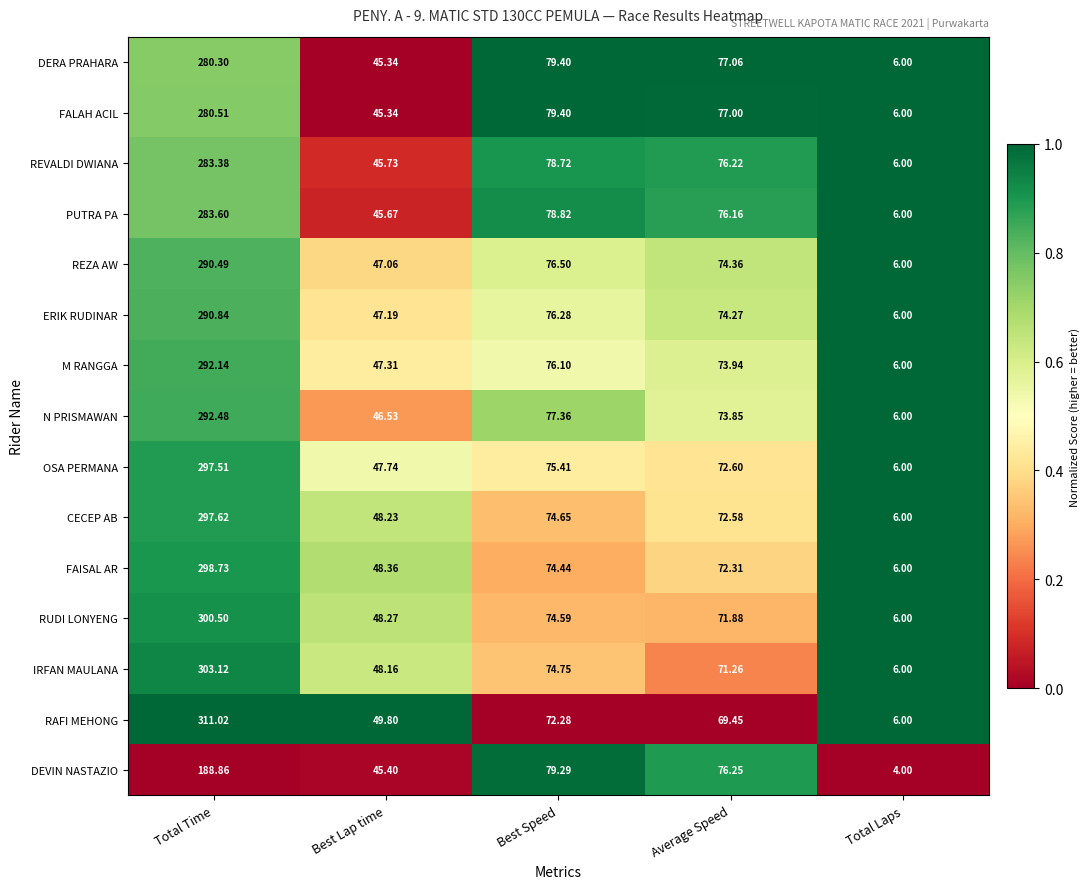

Which series has the widest spread of values?

RAFI MEHONG